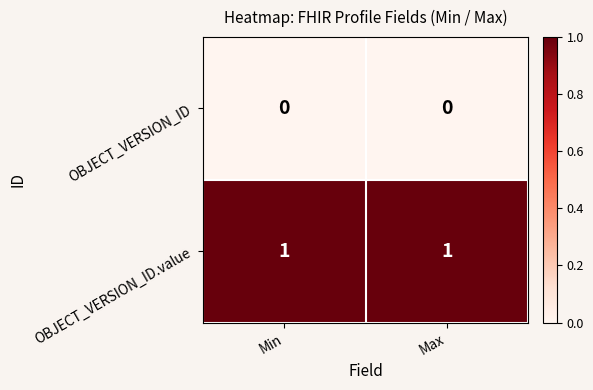

Reading left to right, extract all data points from this chart.

OBJECT_VERSION_ID: 0	0
OBJECT_VERSION_ID.value: 1	1